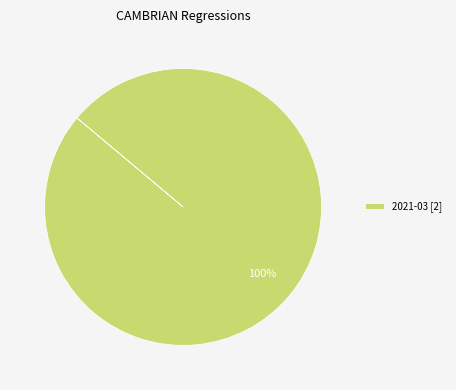

Rank the categories by value from lowest to highest.

2021-03 [2]